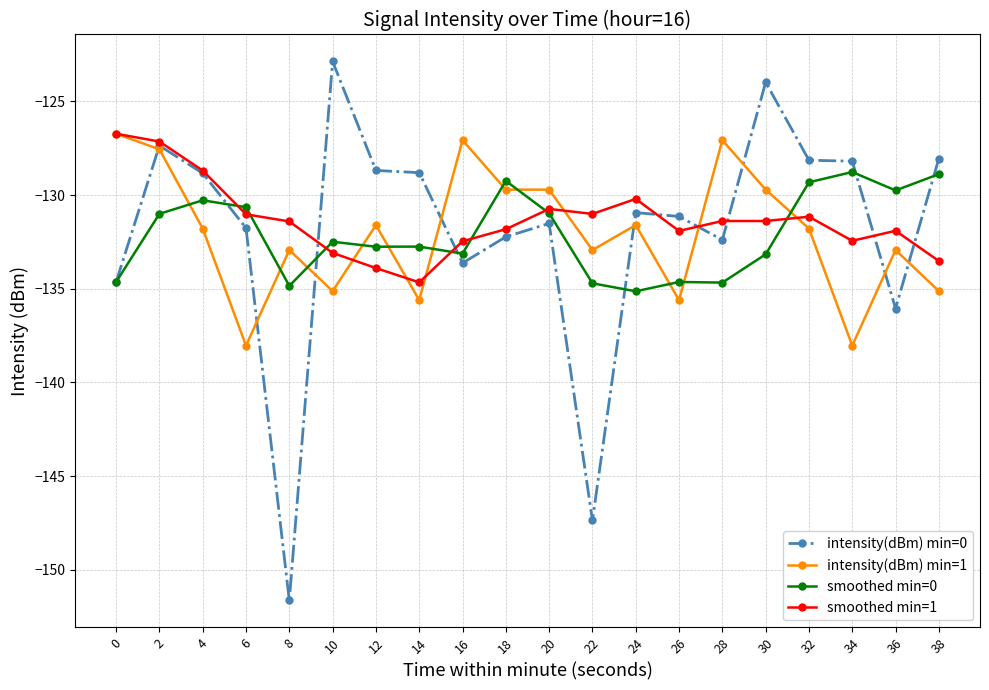

Which series changed the most between 8 and 30?

intensity(dBm) min=0